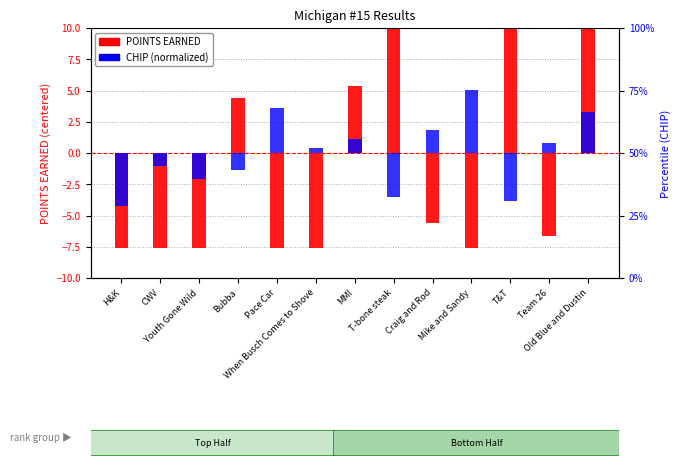

What is the smallest value displayed?

-7.6